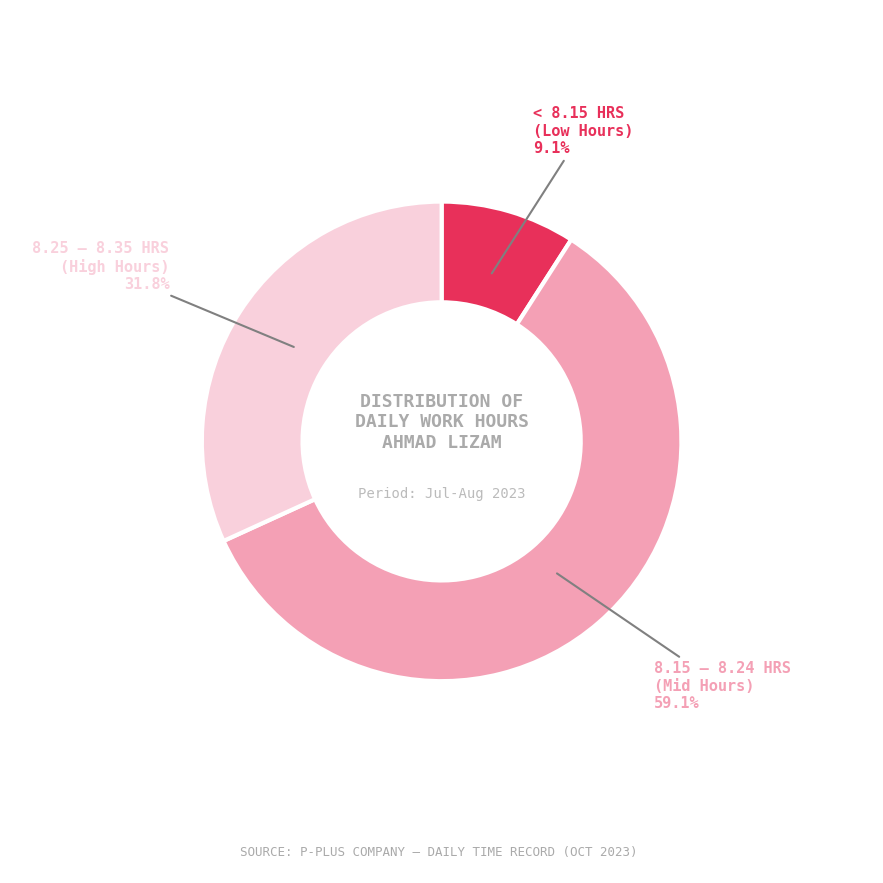

To the nearest percent, what is the average slice percentage?

33%